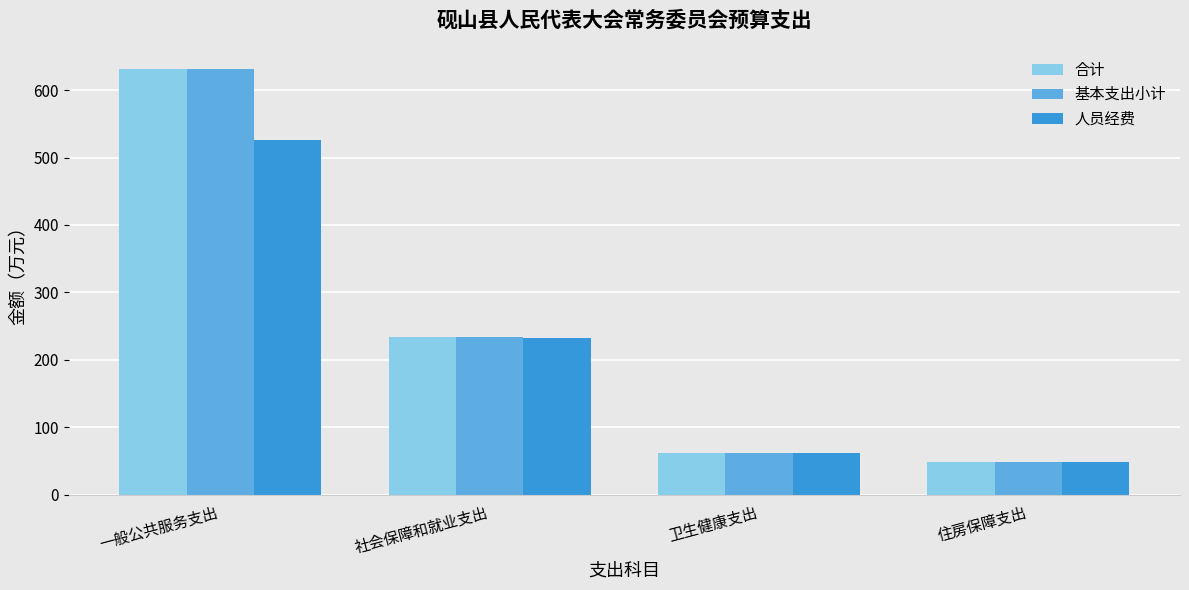

What is the spread (max minus min) of values at 社会保障和就业支出?

1.3